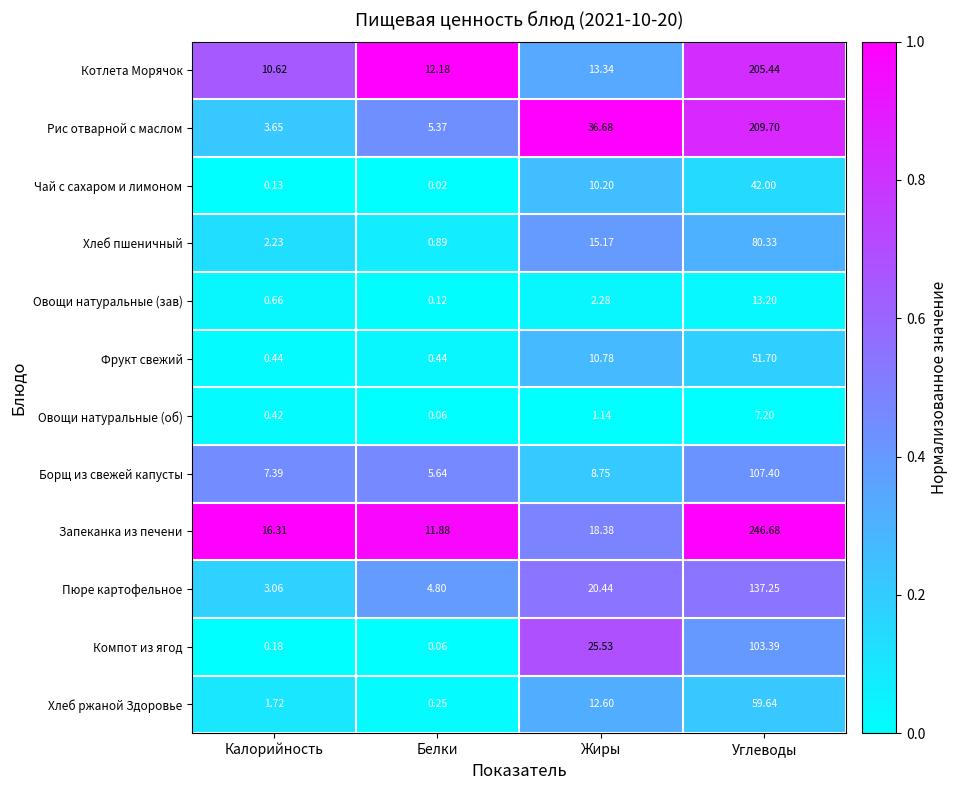

Rank the series by their maximum value, from lowest to highest.

Овощи натуральные (об), Овощи натуральные (зав), Чай с сахаром и лимоном, Фрукт свежий, Хлеб ржаной Здоровье, Хлеб пшеничный, Компот из ягод, Борщ из свежей капусты, Пюре картофельное, Котлета Морячок, Рис отварной с маслом, Запеканка из печени